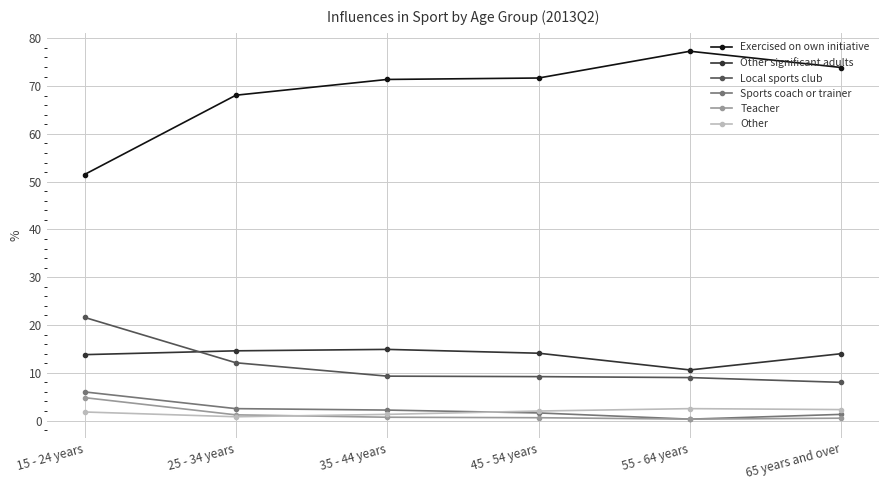

Which series has the largest range (max minus min)?

Exercised on own initiative